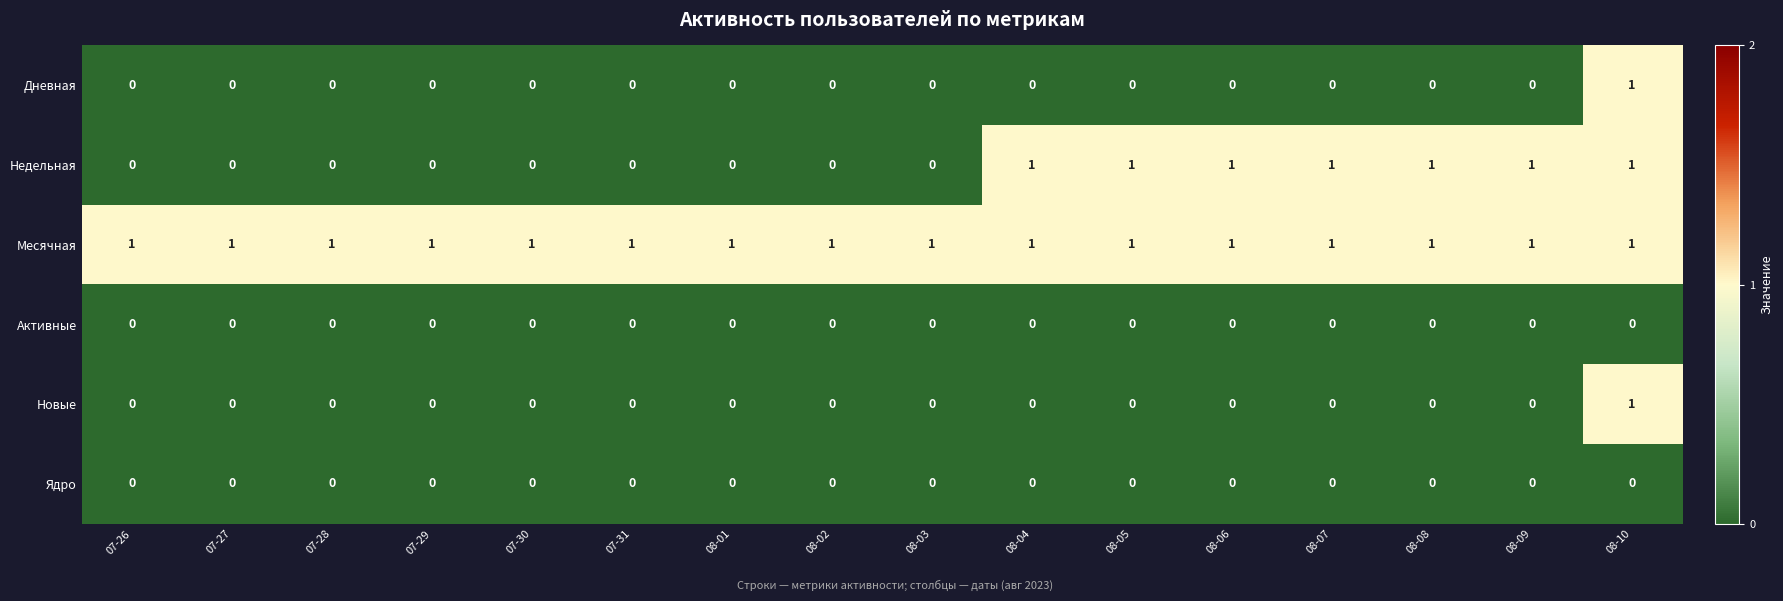

Which category has the highest value in the Дневная series?

08-10